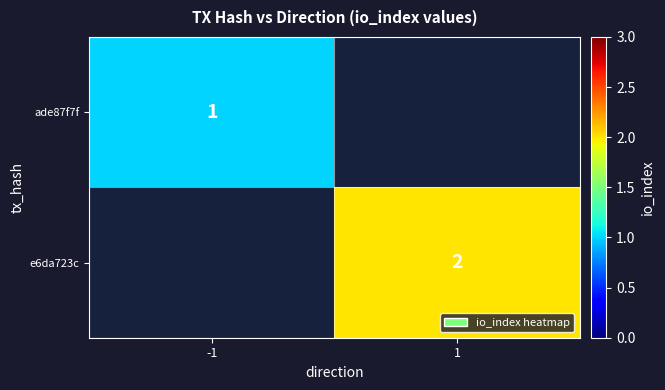

The value of e6da723c at 1 is 2. True or false?

True